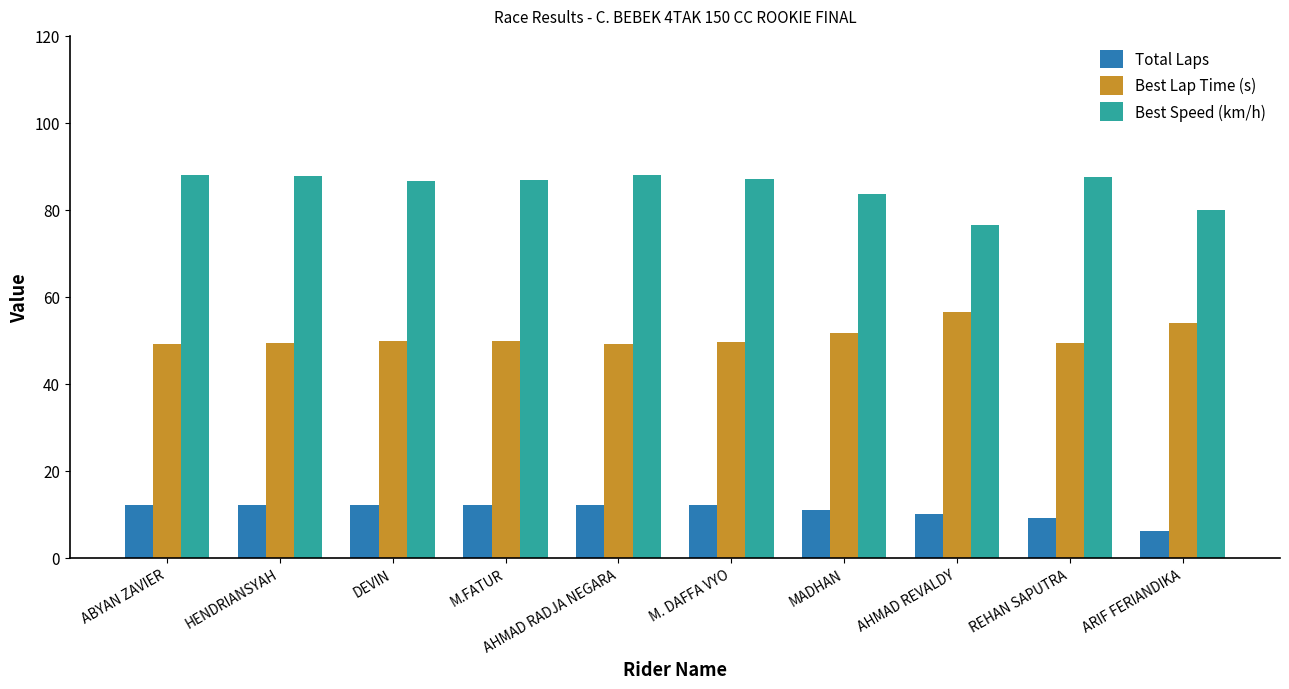

List the series in order of their peak value, lowest first.

Total Laps, Best Lap Time (s), Best Speed (km/h)